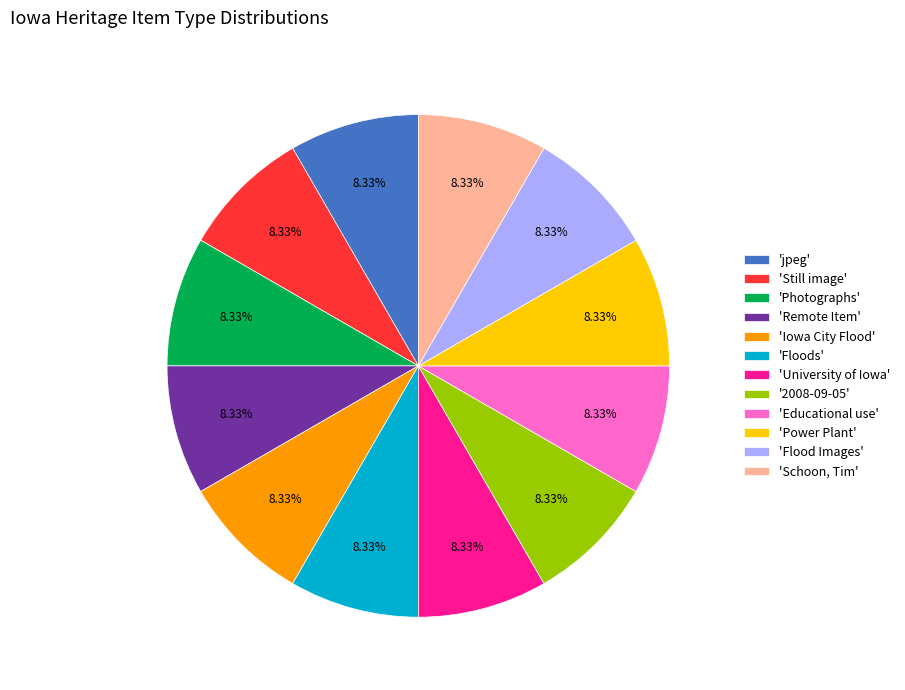

Do 'Power Plant' and 'jpeg' together represent more than half of the pie?

No